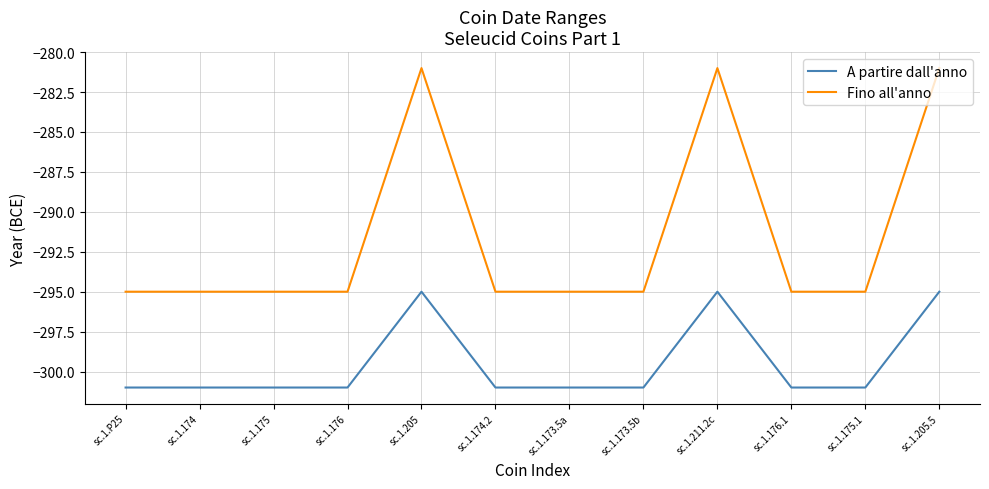

What is the highest value of the Fino all'anno series?

-281